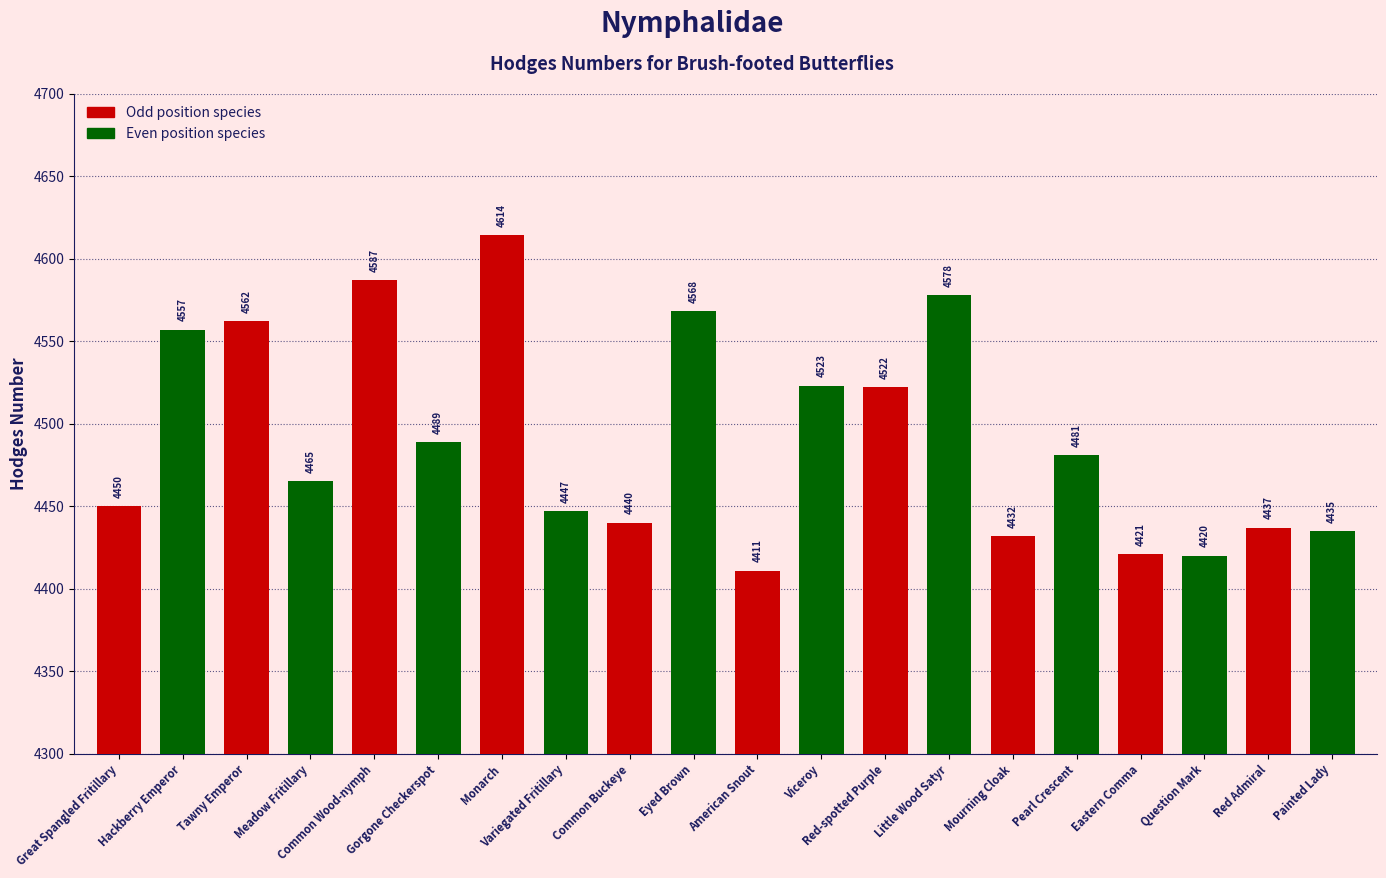

The value at Red Admiral is 4437.0. True or false?

True